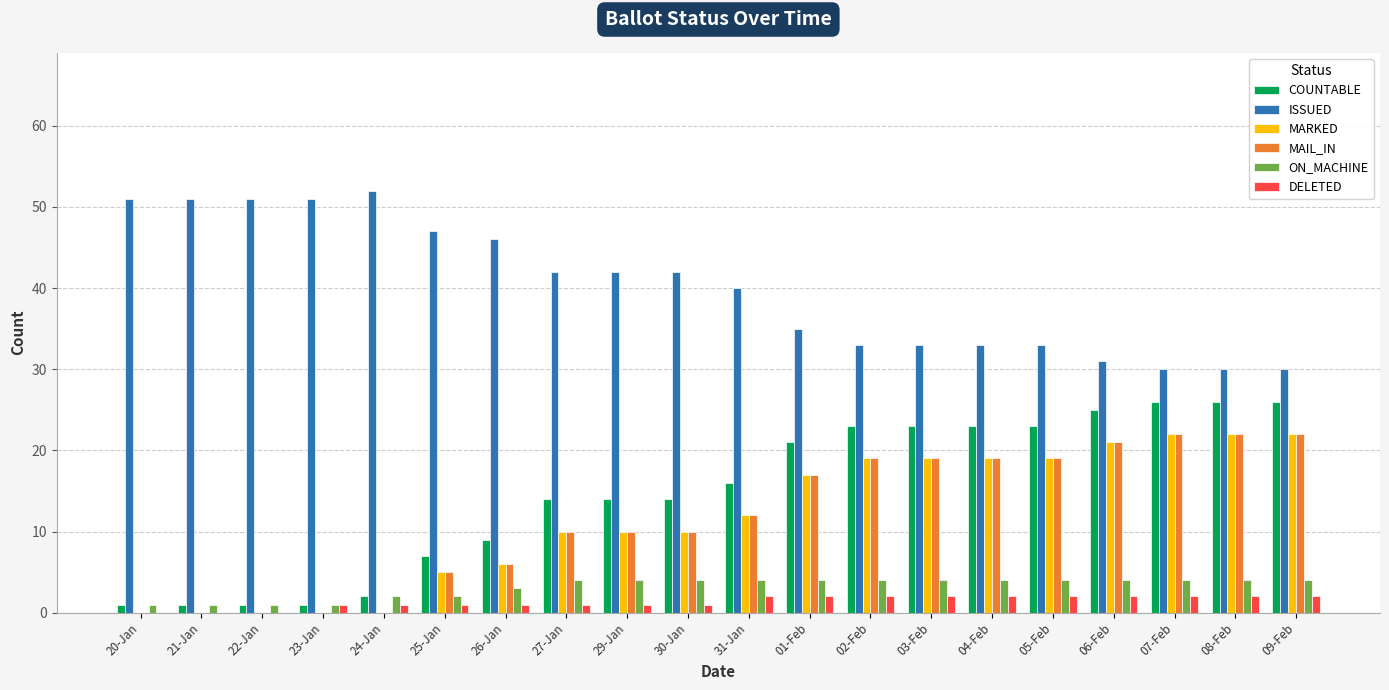

The MARKED series shows 17 at 01-Feb. True or false?

True